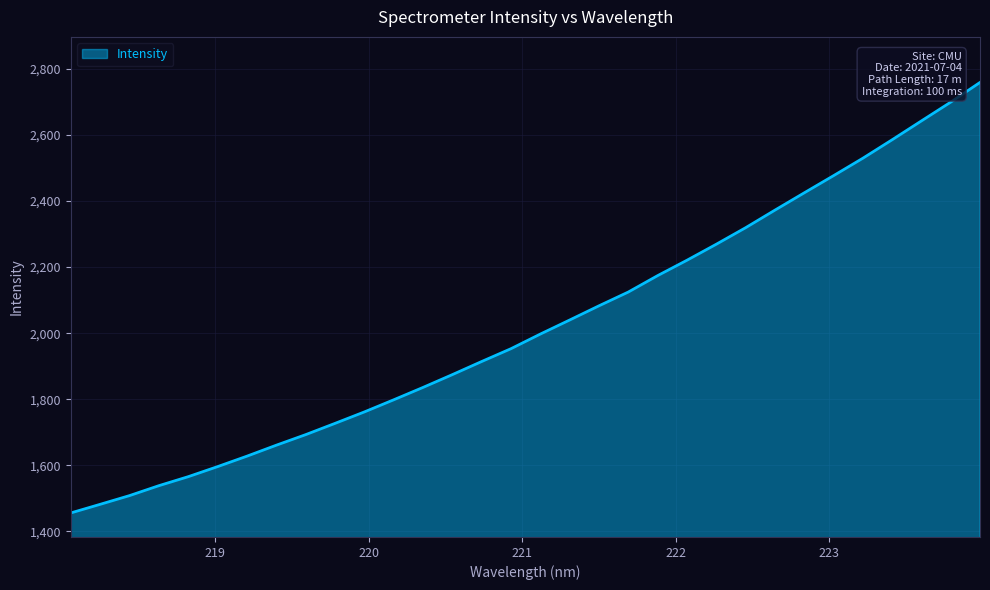

What is the difference between the maximum and minimum values?

1304.2